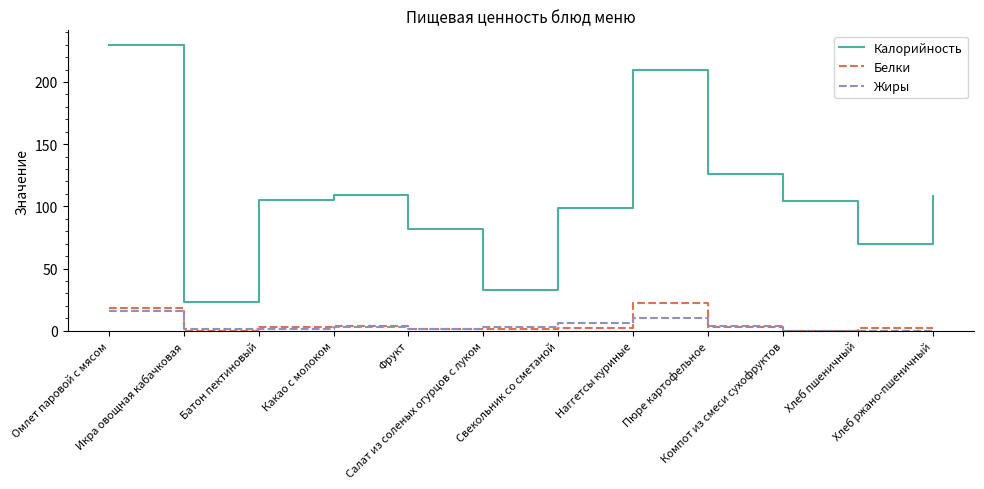

The value of Калорийность at Какао с молоком is 24. True or false?

False